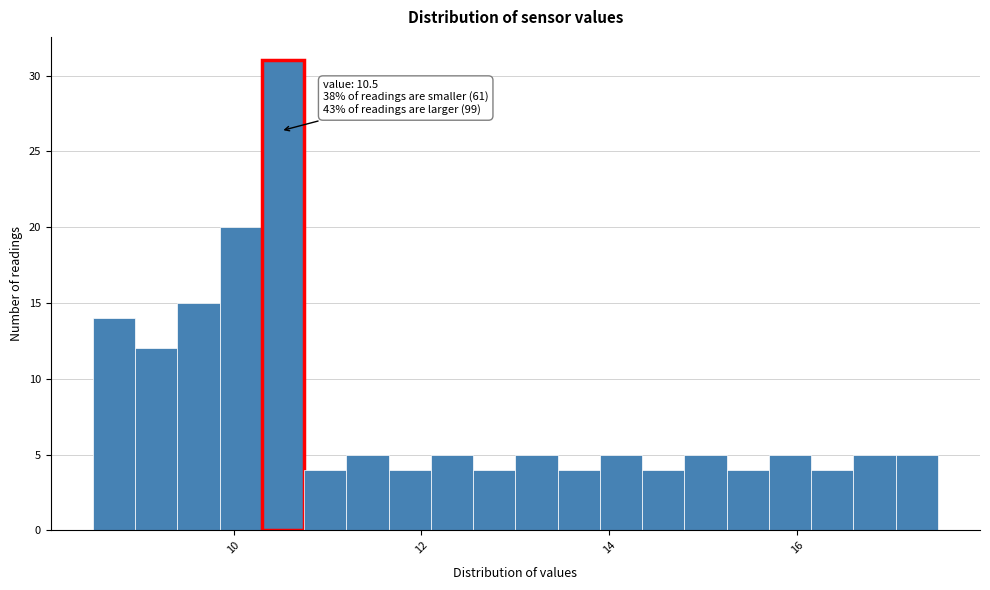

Around what value on the x-axis is the tallest bar? Give the approximate position of its centre, as read against the axis.

10.6